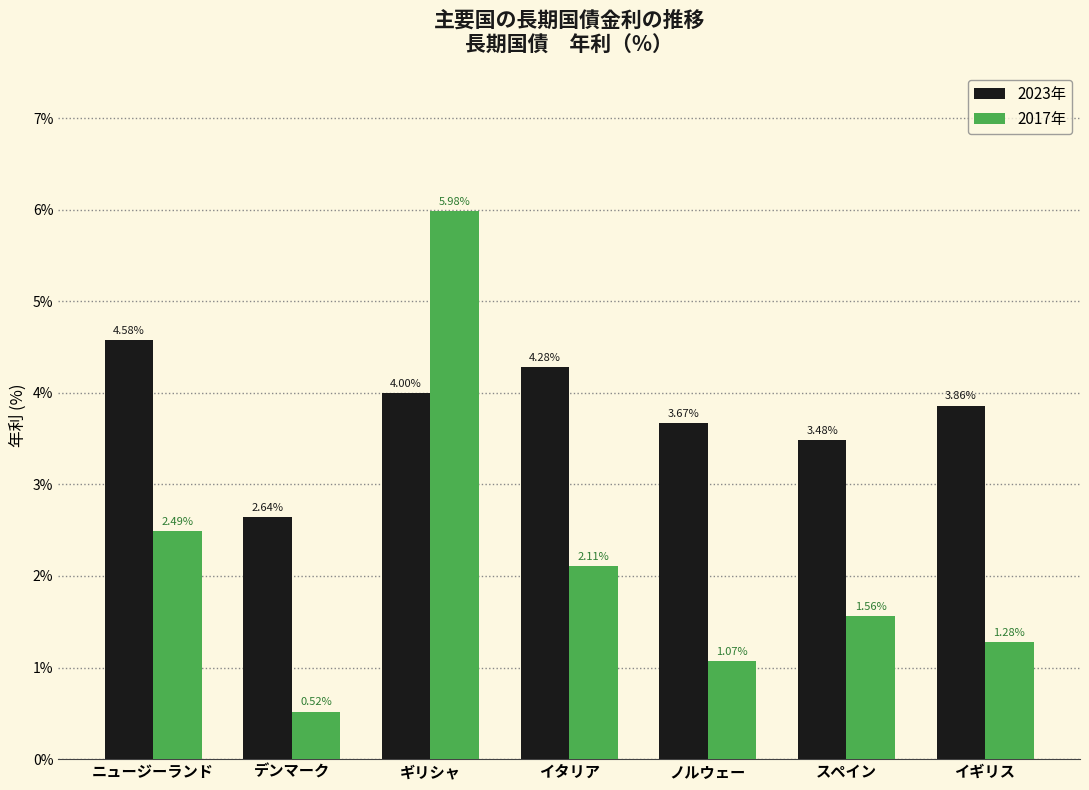

Which series has the widest spread of values?

2017年